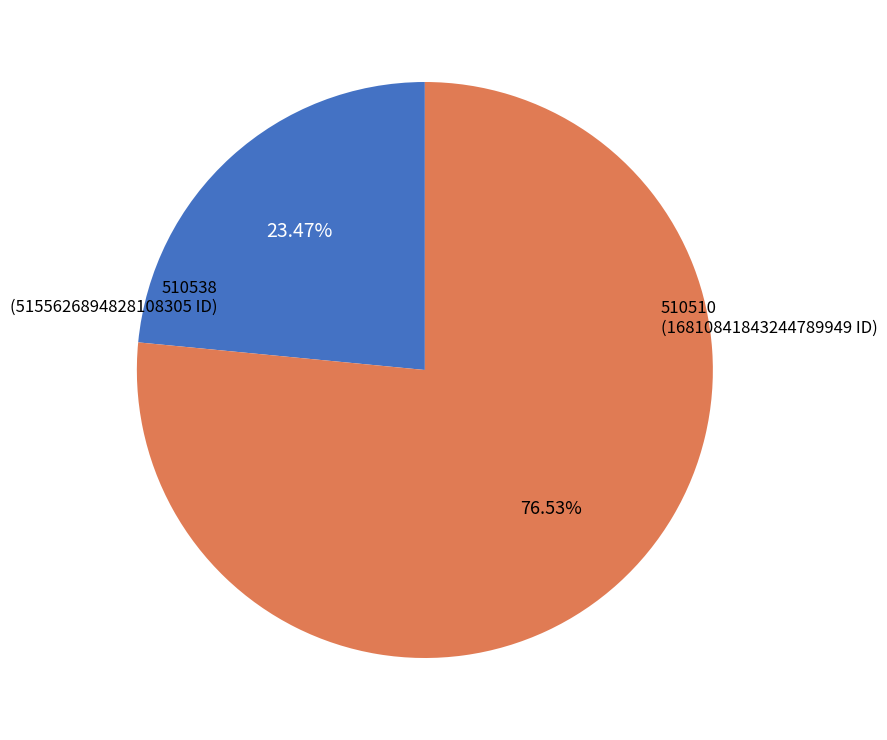

Is there a majority slice in this chart?

Yes